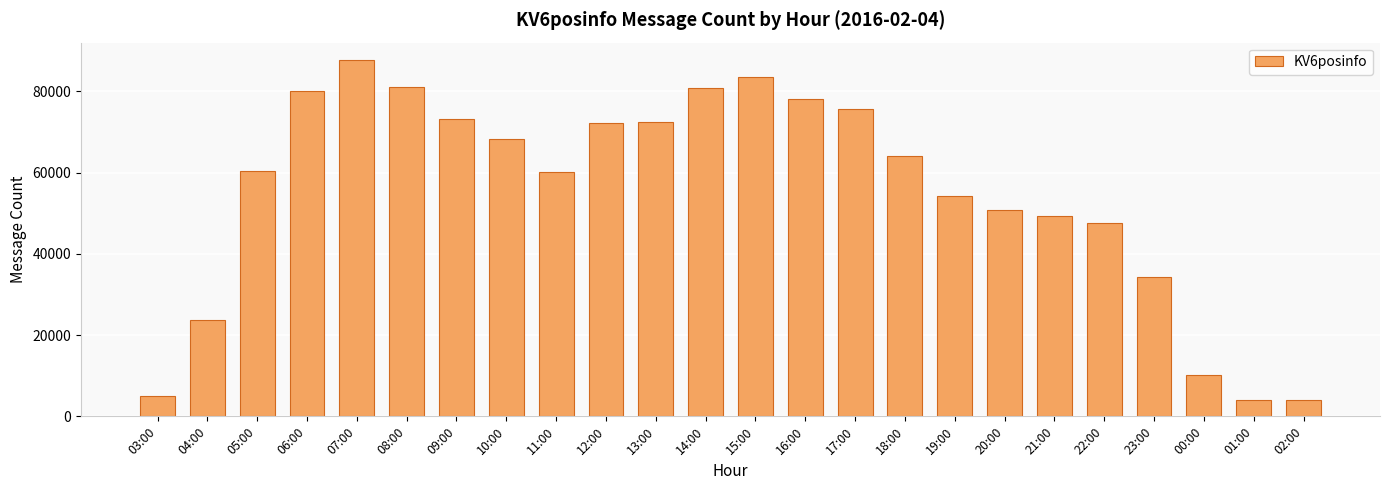

What position from the left is 23:00?

21